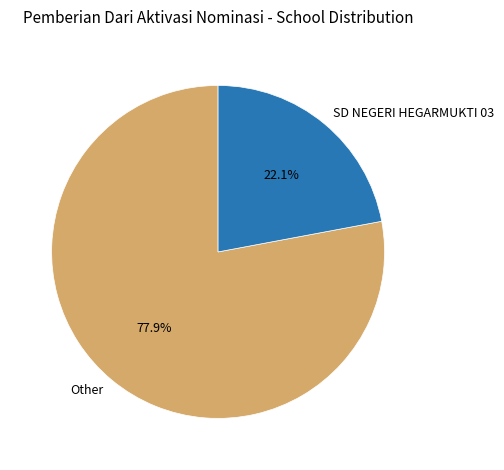

To the nearest percent, what is the average slice percentage?

50%